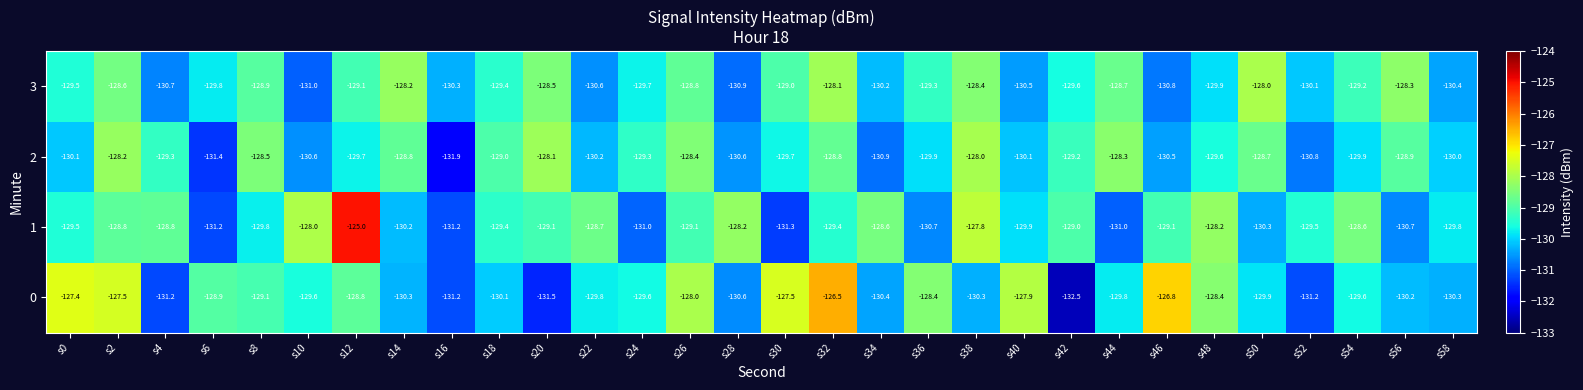

How many series are shown in this chart?

4